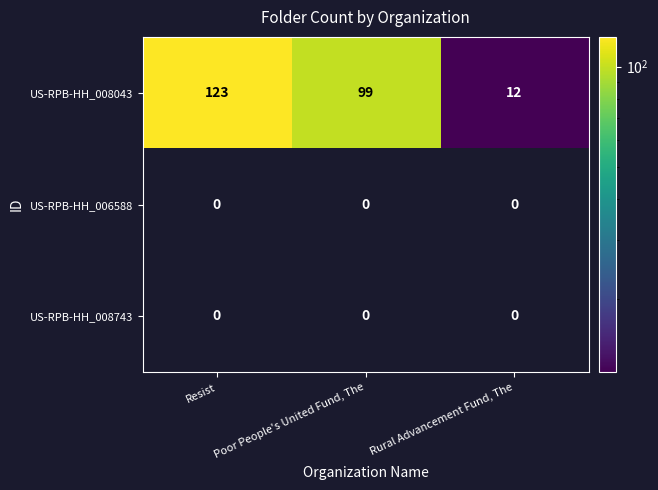

Which series has the widest spread of values?

US-RPB-HH_008043